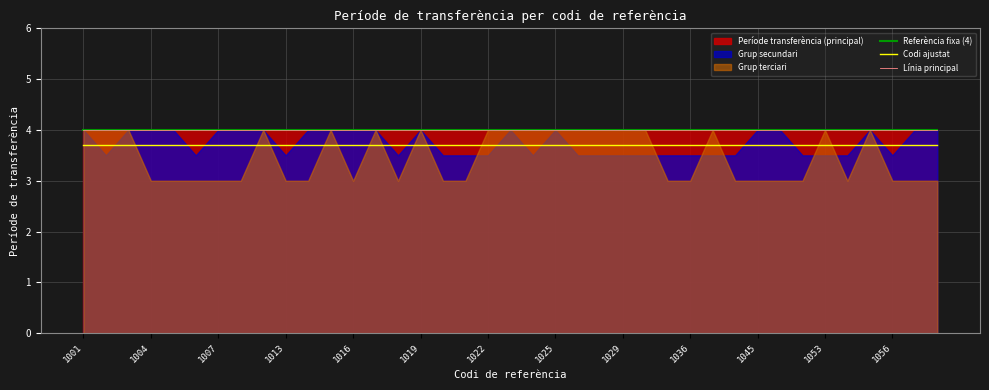

How many lines are shown in the chart?

3